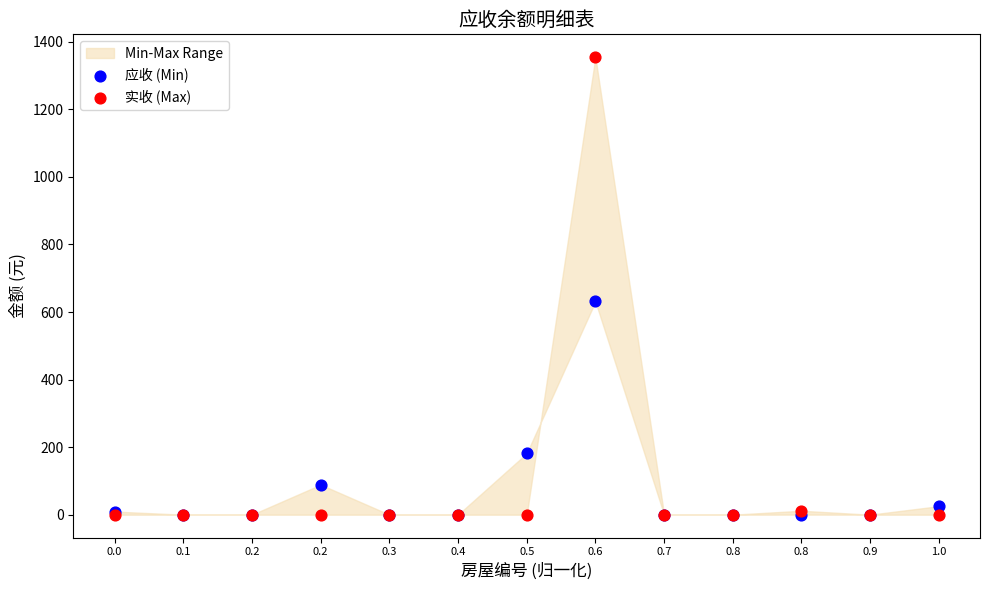

In the 应收 (Min) series, what Y value is closest to 315?

181.6